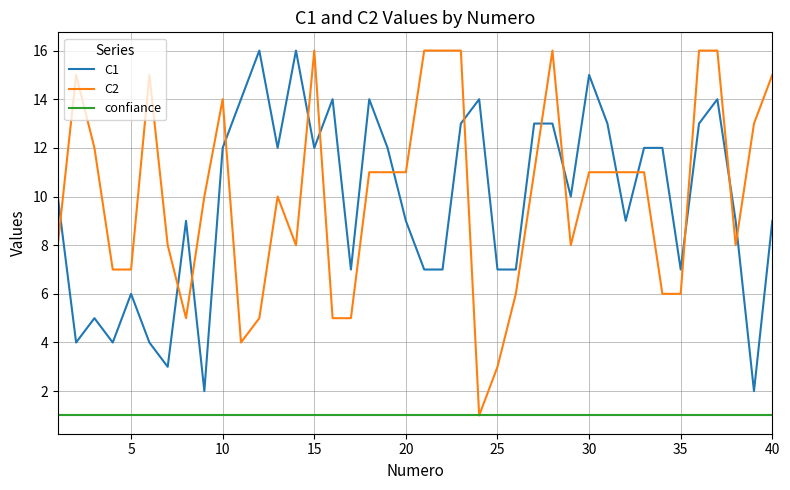

What is the maximum value shown in the chart?

16